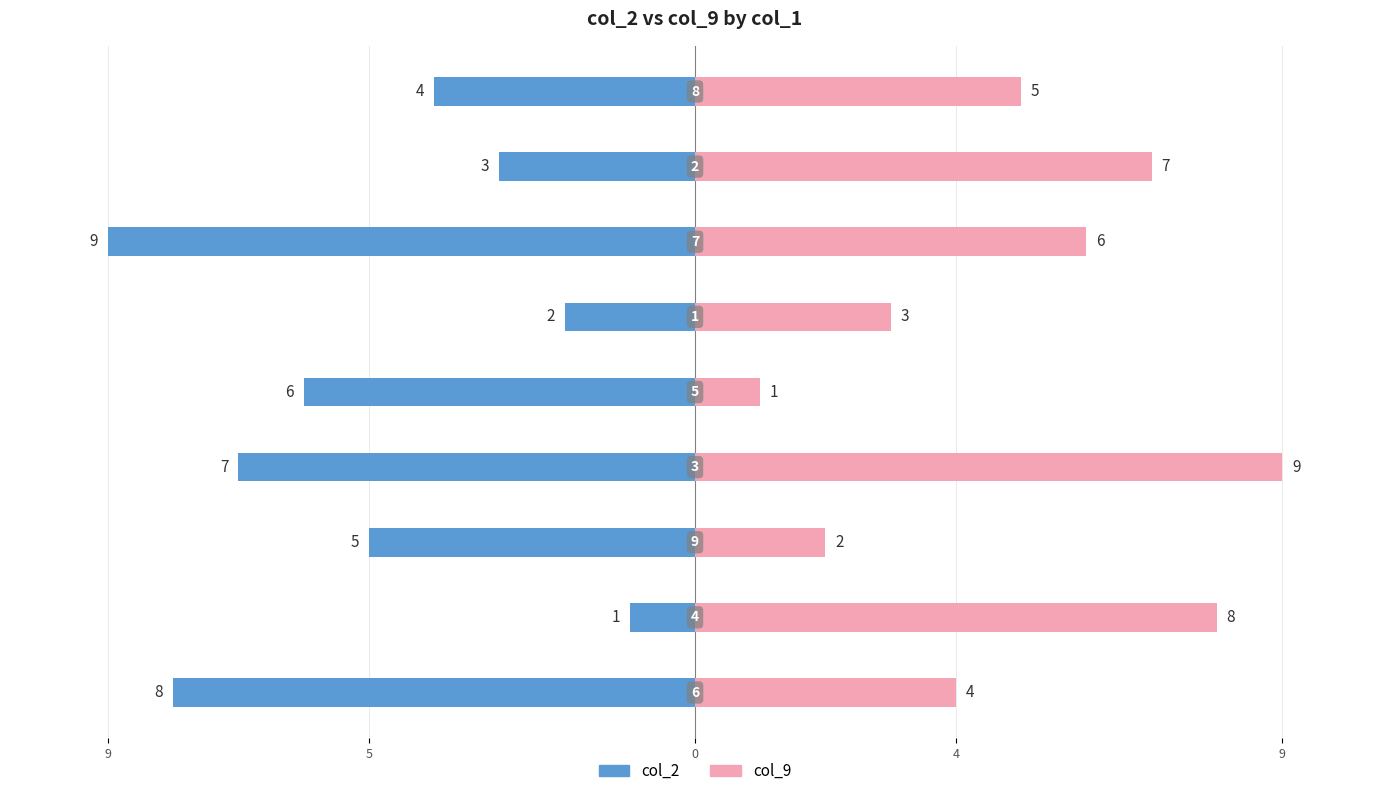

What is the value of the col_2 bar at the 4th from the left?

-7